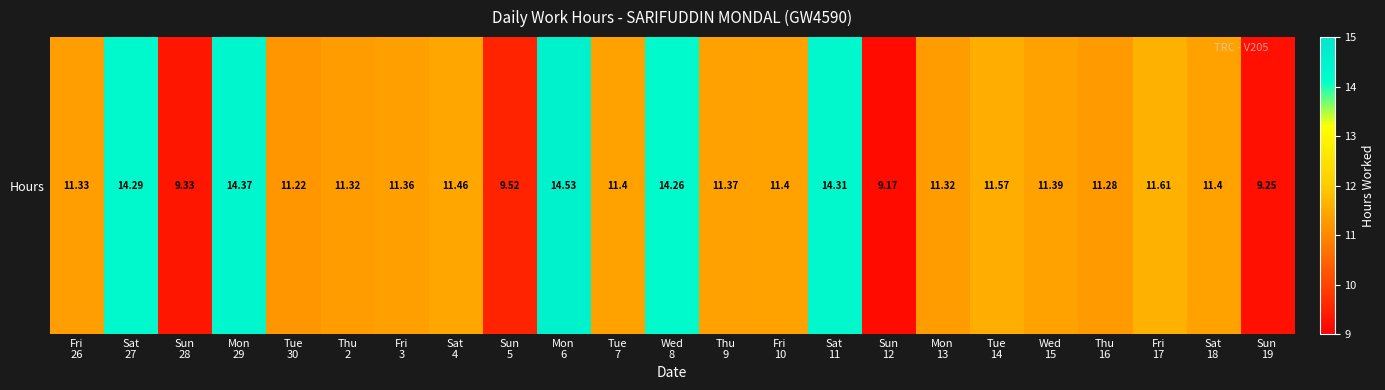

What is the change in value from Sat
4 to Tue
14?

+0.1